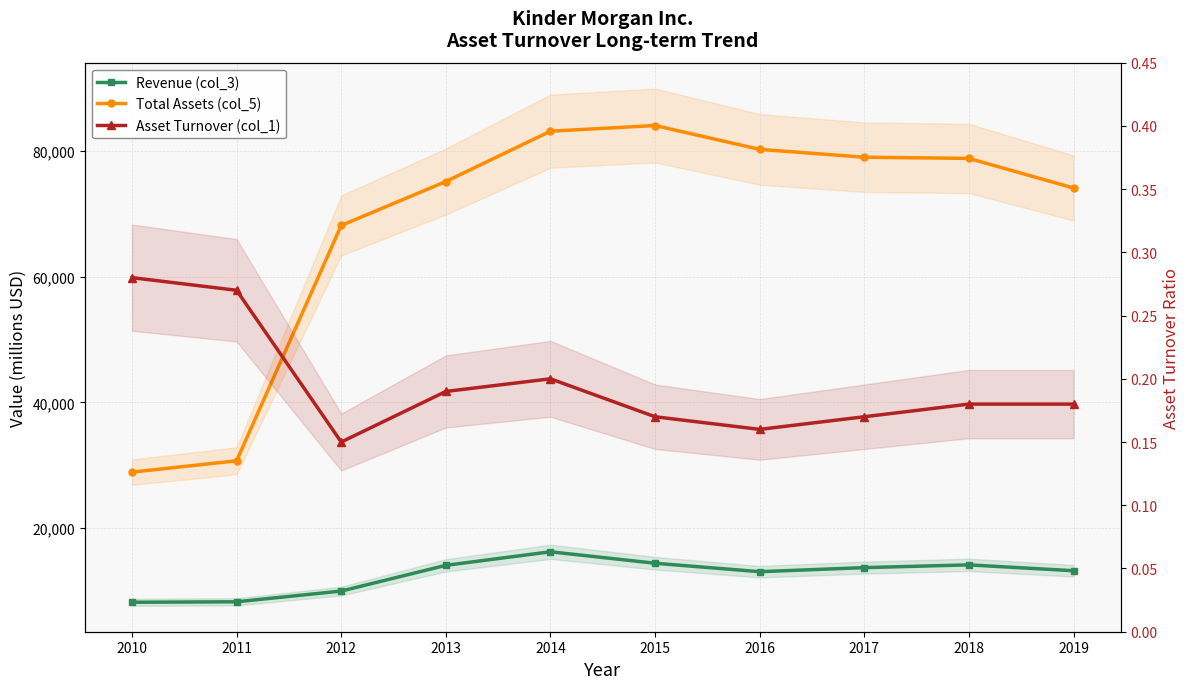

Is it true that Revenue (col_3) equals 2075.2 at 2012?

False